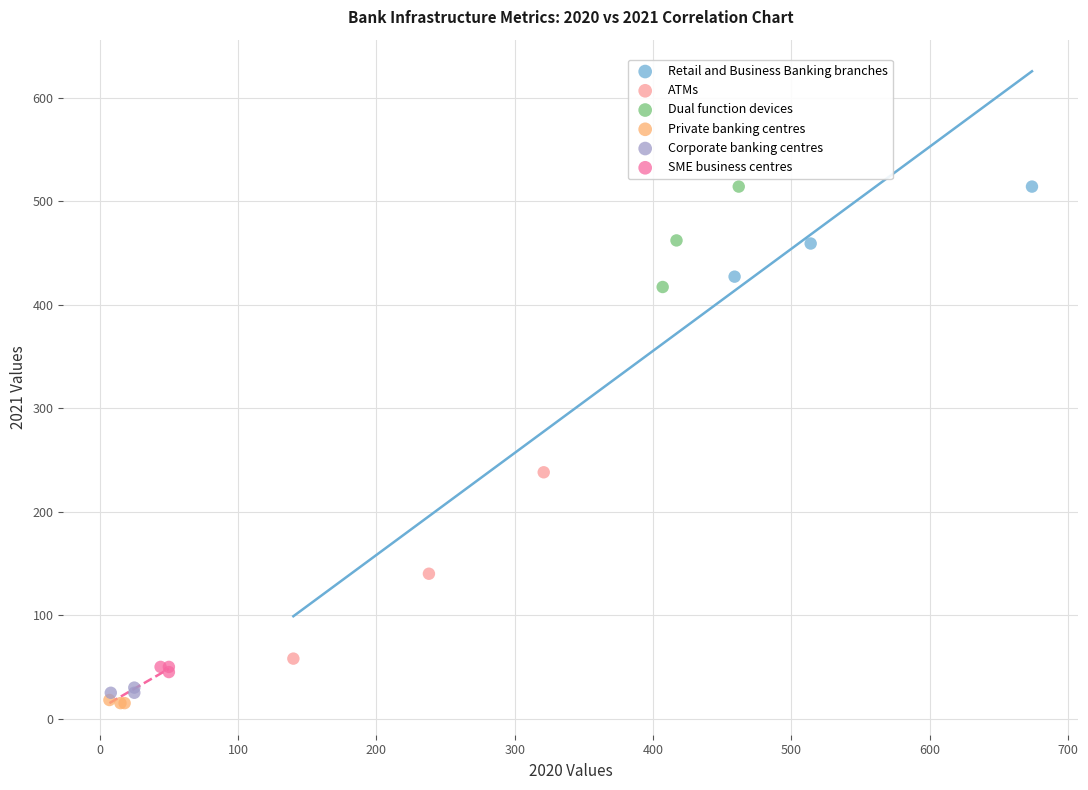

What are all the series names shown in the legend?

Retail and Business Banking branches, ATMs, Dual function devices, Private banking centres, Corporate banking centres, SME business centres